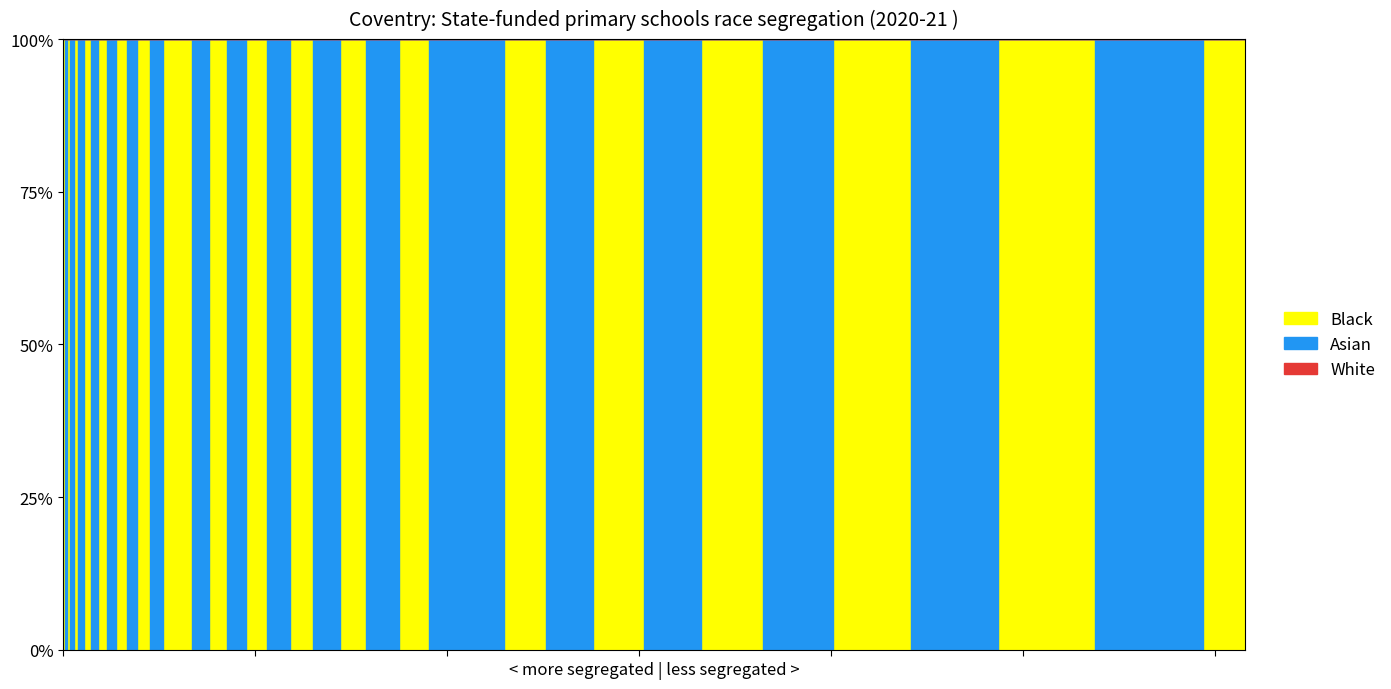

List the labels in order of value, largest first.

39, 37, 35, 33, 31, 29, 26, 24, 22, 20, 18, 16, 15, 13, 11, 9, 7, 5, 3, 1, 0, 2, 4, 6, 8, 10, 12, 14, 17, 19, 21, 23, 25, 27, 28, 30, 32, 34, 36, 38